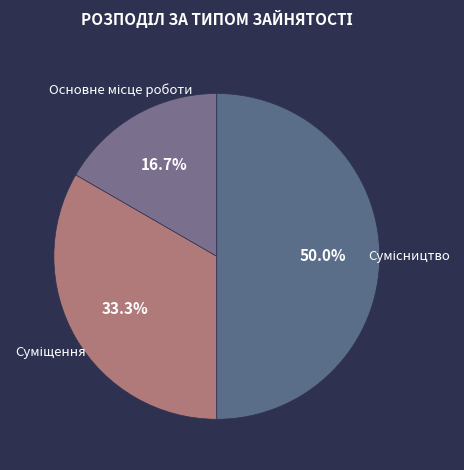

To the nearest percent, what is the average slice percentage?

33%